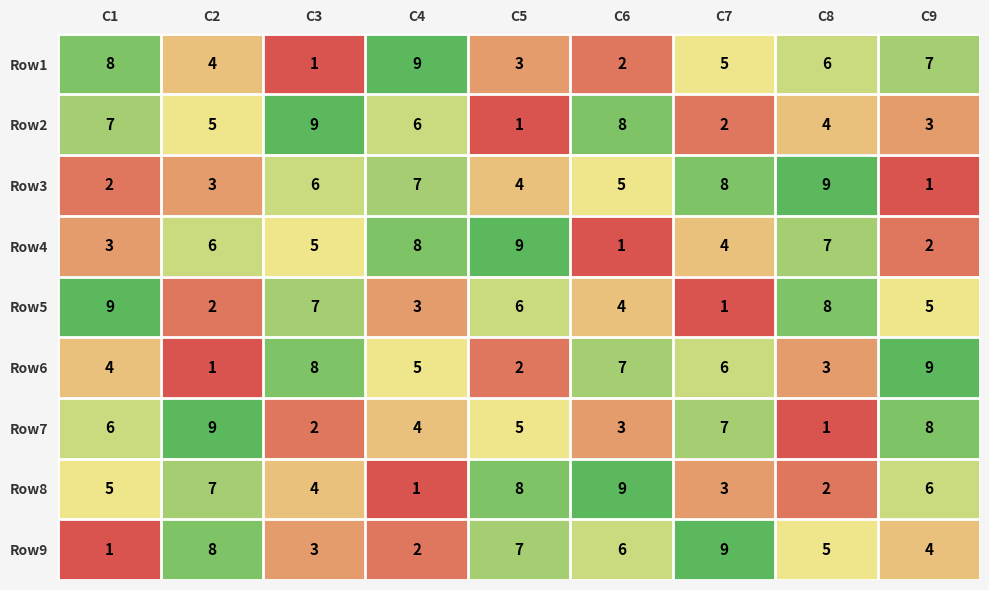

List the labels in order of Row3 value, smallest first.

C9, C1, C2, C5, C6, C3, C4, C7, C8